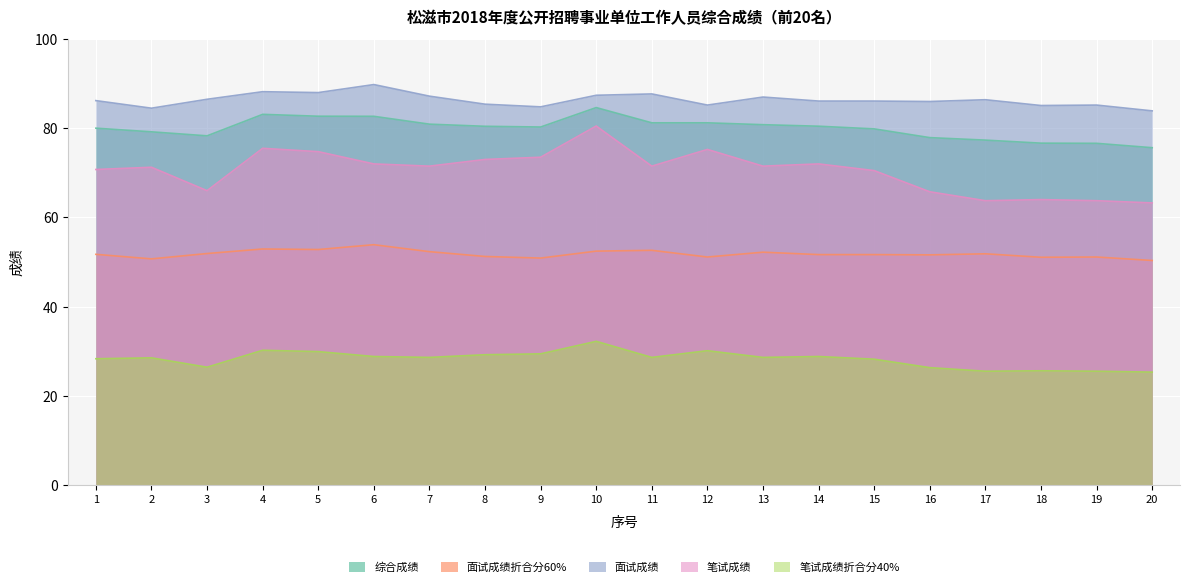

What is the maximum value for 综合成绩?

84.6